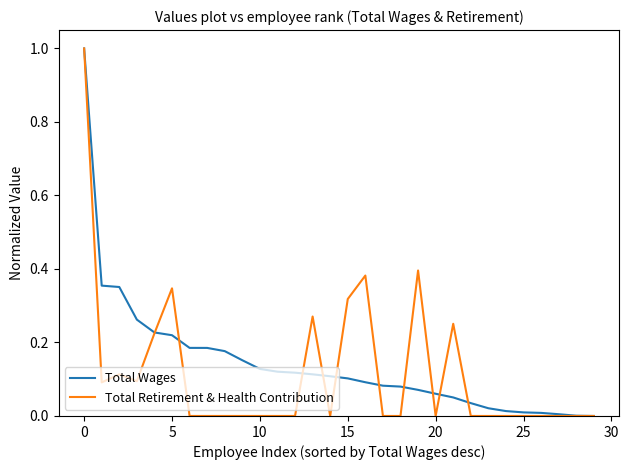

What is the maximum value for Total Retirement & Health Contribution?

1.0